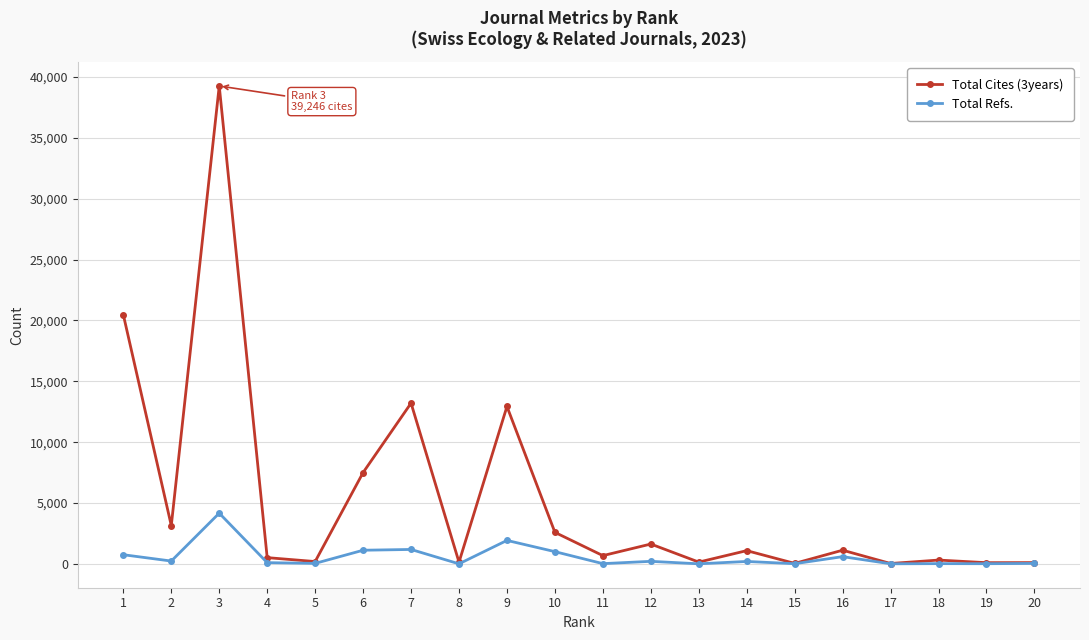

What is the maximum value shown in the chart?

39246